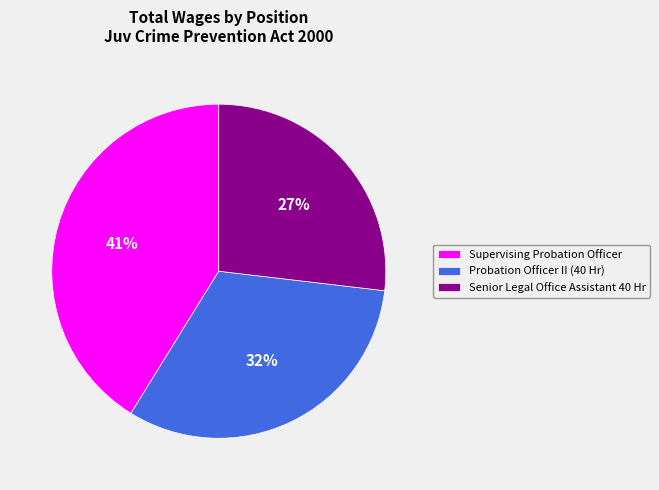

Which slice is the largest?

Supervising Probation Officer